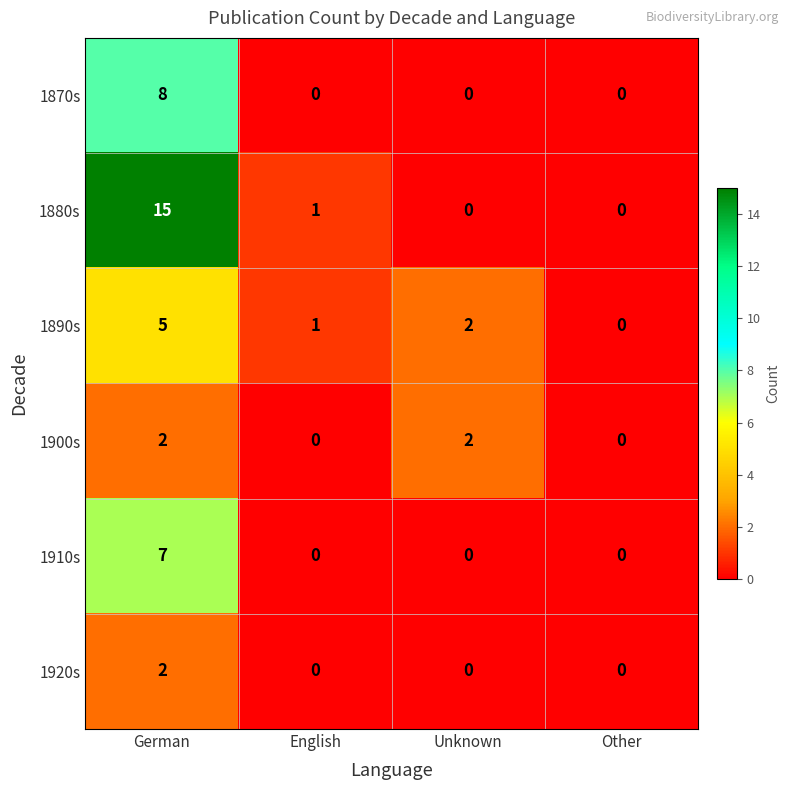

Reading left to right, what are all the values shown in this chart?

1870s: 8	0	0	0
1880s: 15	1	0	0
1890s: 5	1	2	0
1900s: 2	0	2	0
1910s: 7	0	0	0
1920s: 2	0	0	0